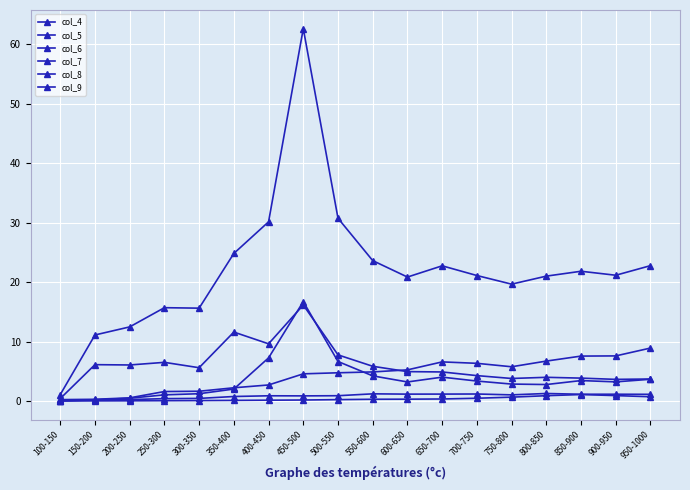

Reading left to right, list all the values displayed in this chart.

col_4: 100-150=1.1	150-200=11.1	200-250=12.5	250-300=15.7	300-350=15.6	350-400=24.8	400-450=30.1	450-500=62.7	500-550=30.7	550-600=23.6	600-650=20.8	650-700=22.7	700-750=21.1	750-800=19.7	800-850=21.0	850-900=21.8	900-950=21.2	950-1000=22.8
col_5: 100-150=0.4	150-200=6.1	200-250=6.1	250-300=6.5	300-350=5.6	350-400=11.6	400-450=9.6	450-500=16.1	500-550=7.7	550-600=5.8	600-650=4.9	650-700=4.9	700-750=4.3	750-800=3.8	800-850=4.0	850-900=3.8	900-950=3.6	950-1000=3.7
col_6: 100-150=0.0	150-200=0.2	200-250=0.4	250-300=1.0	300-350=1.2	350-400=2.0	400-450=7.2	450-500=16.7	500-550=6.6	550-600=4.2	600-650=3.2	650-700=4.0	700-750=3.3	750-800=2.8	800-850=2.8	850-900=3.4	900-950=3.2	950-1000=3.6
col_7: 100-150=0.0	150-200=0.0	200-250=0.0	250-300=0.0	300-350=0.1	350-400=0.1	400-450=0.1	450-500=0.2	500-550=0.2	550-600=0.3	600-650=0.3	650-700=0.3	700-750=0.5	750-800=0.6	800-850=0.9	850-900=1.1	900-950=0.9	950-1000=0.7
col_8: 100-150=0.2	150-200=0.3	200-250=0.5	250-300=1.6	300-350=1.6	350-400=2.2	400-450=2.7	450-500=4.6	500-550=4.7	550-600=4.9	600-650=5.2	650-700=6.6	700-750=6.3	750-800=5.7	800-850=6.7	850-900=7.5	900-950=7.6	950-1000=8.9
col_9: 100-150=0.0	150-200=0.1	200-250=0.2	250-300=0.4	300-350=0.4	350-400=0.7	400-450=0.9	450-500=0.8	500-550=0.9	550-600=1.2	600-650=1.1	650-700=1.1	700-750=1.2	750-800=1.0	800-850=1.3	850-900=1.1	900-950=1.1	950-1000=1.1